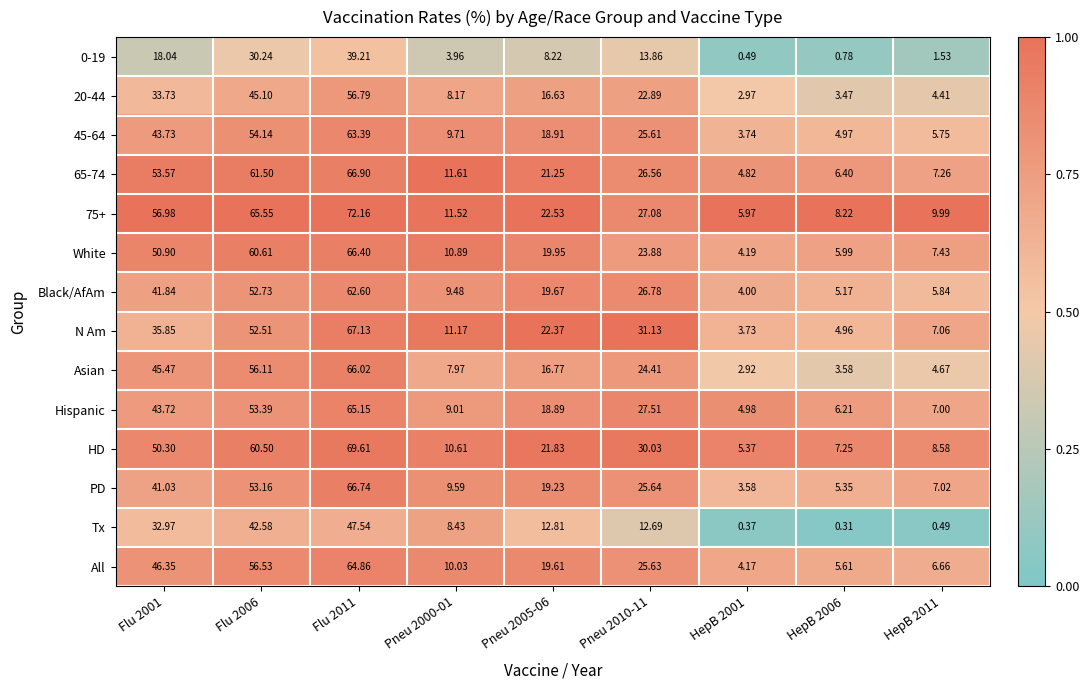

Is the value of Tx at Flu 2001 greater than the value of Black/AfAm at Pneu 2005-06?

Yes